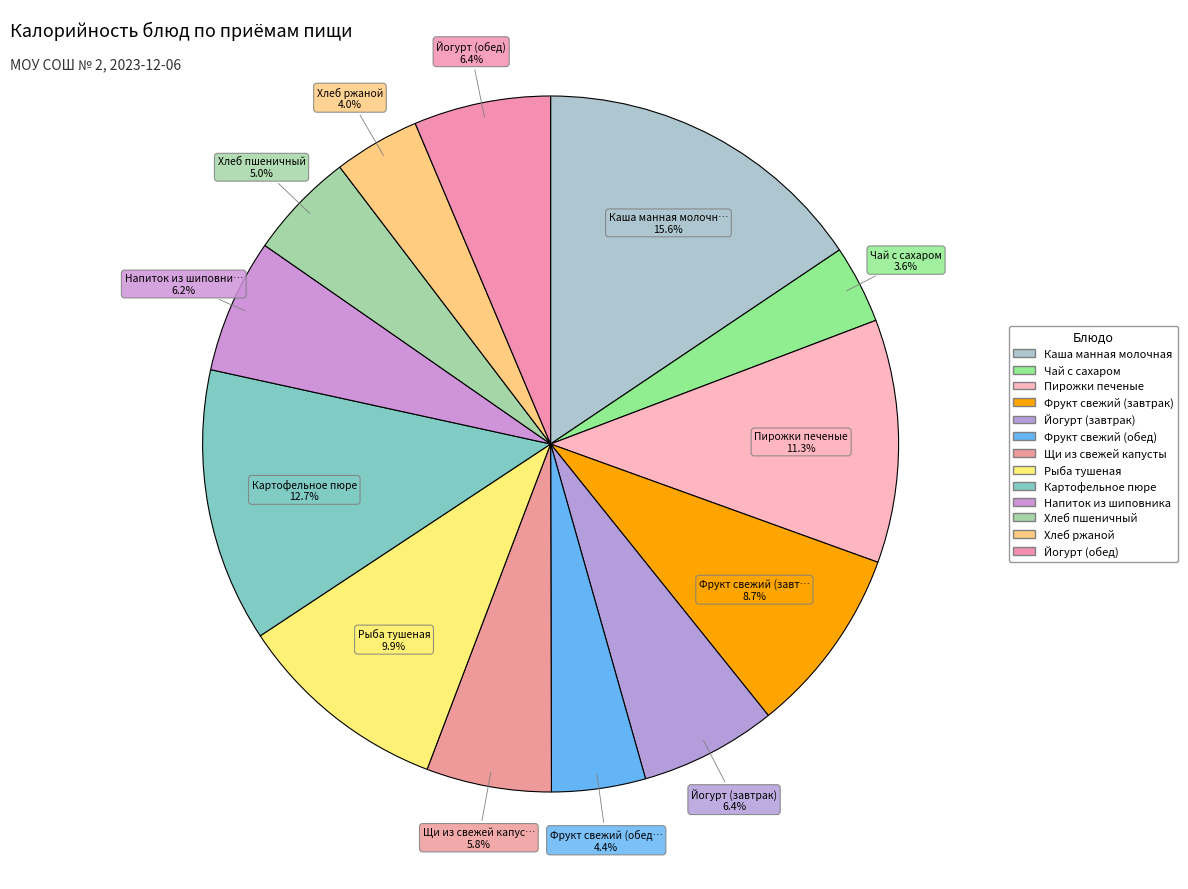

To the nearest percent, what is the difference between the largest and smallest slice percentages?

12%